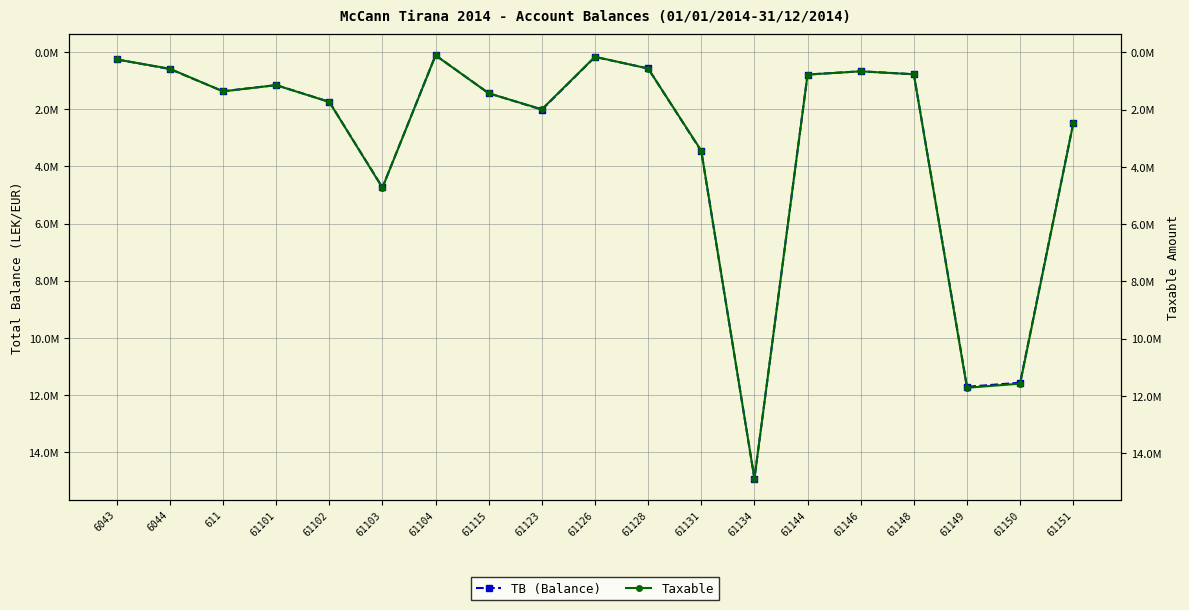

Which series has the largest total across all categories?

TB (Balance)